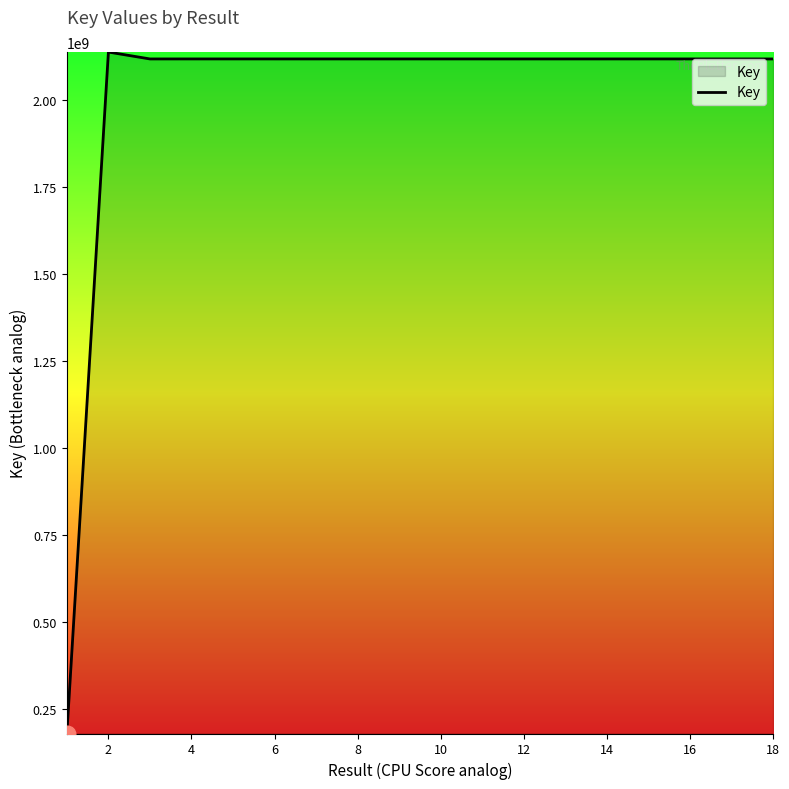

What is the difference between the maximum and minimum values?

1957165171